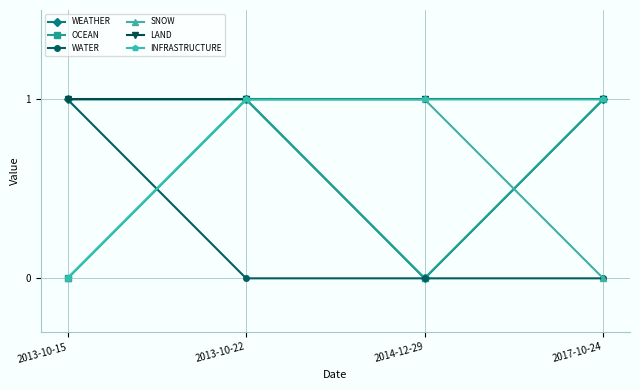

What is the difference between the highest and lowest values at 2013-10-15?

1